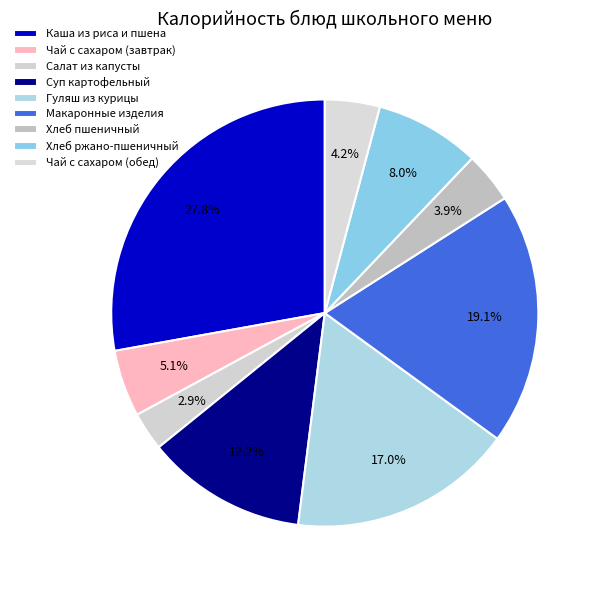

Do Салат из капусты and Хлеб ржано-пшеничный together represent more than half of the pie?

No